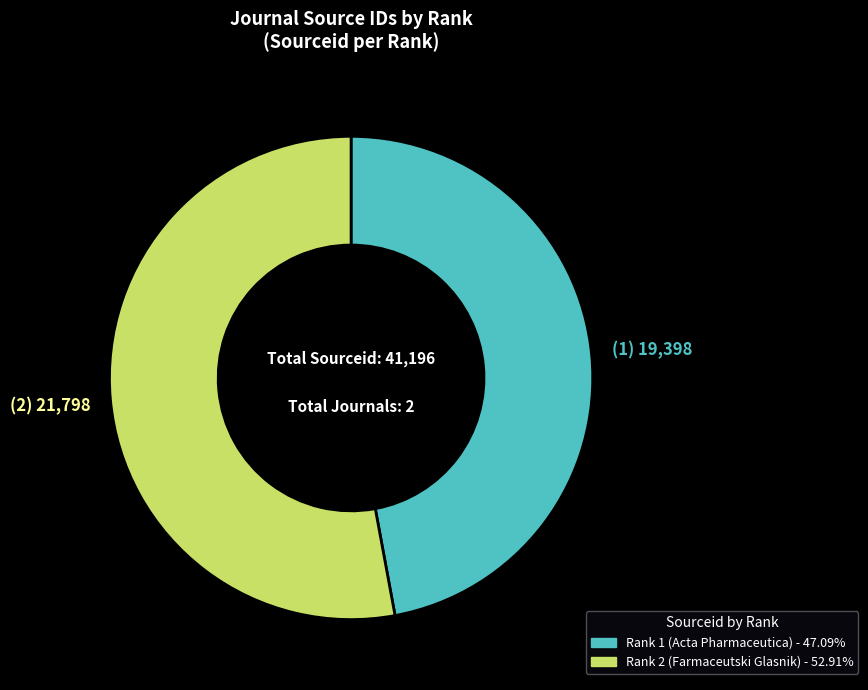

Does Rank 1 (Acta Pharmaceutica) - 47.09% represent more than half of the total?

No